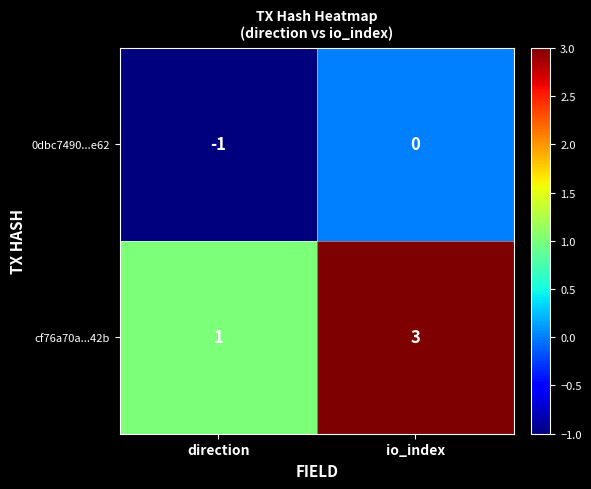

What is the total value across all series at io_index?

3